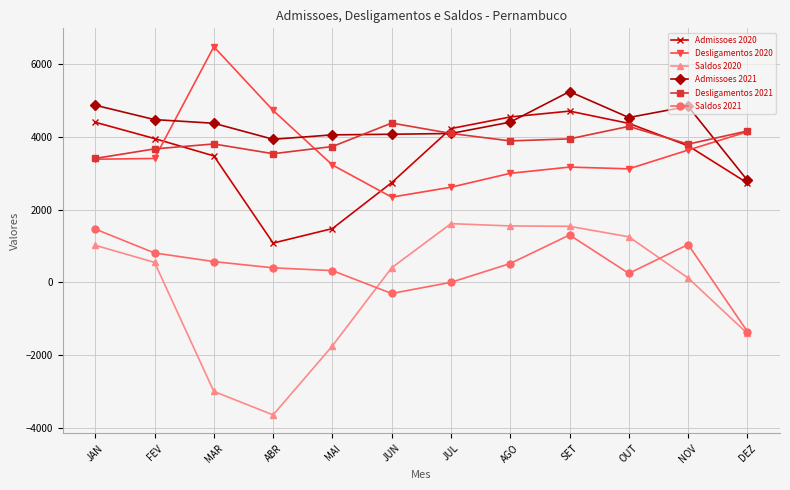

What are all the series names shown in the legend?

Admissoes 2020, Desligamentos 2020, Saldos 2020, Admissoes 2021, Desligamentos 2021, Saldos 2021